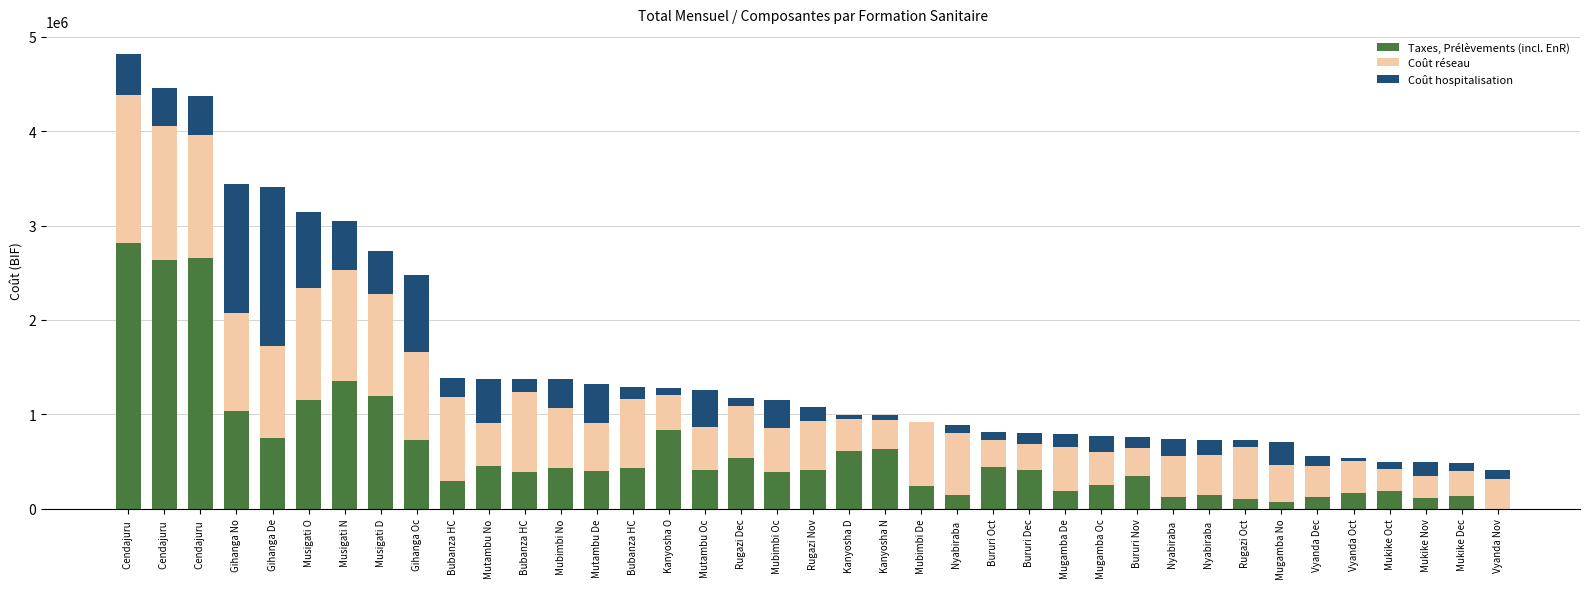

Rank the series at Bururi Dec from highest to lowest value.

Taxes, Prélèvements (incl. EnR), Coût réseau, Coût hospitalisation